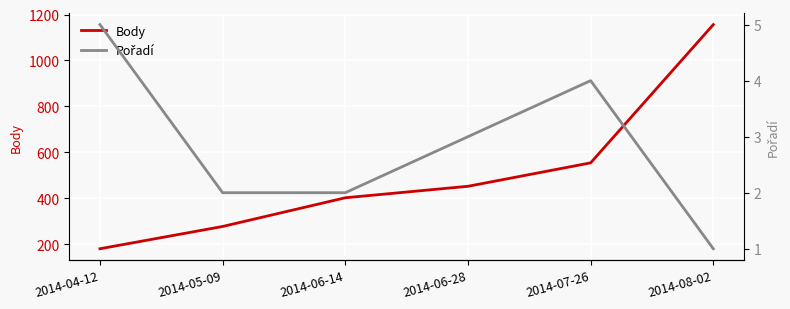

List the series in order of their overall mean, lowest first.

Pořadí, Body